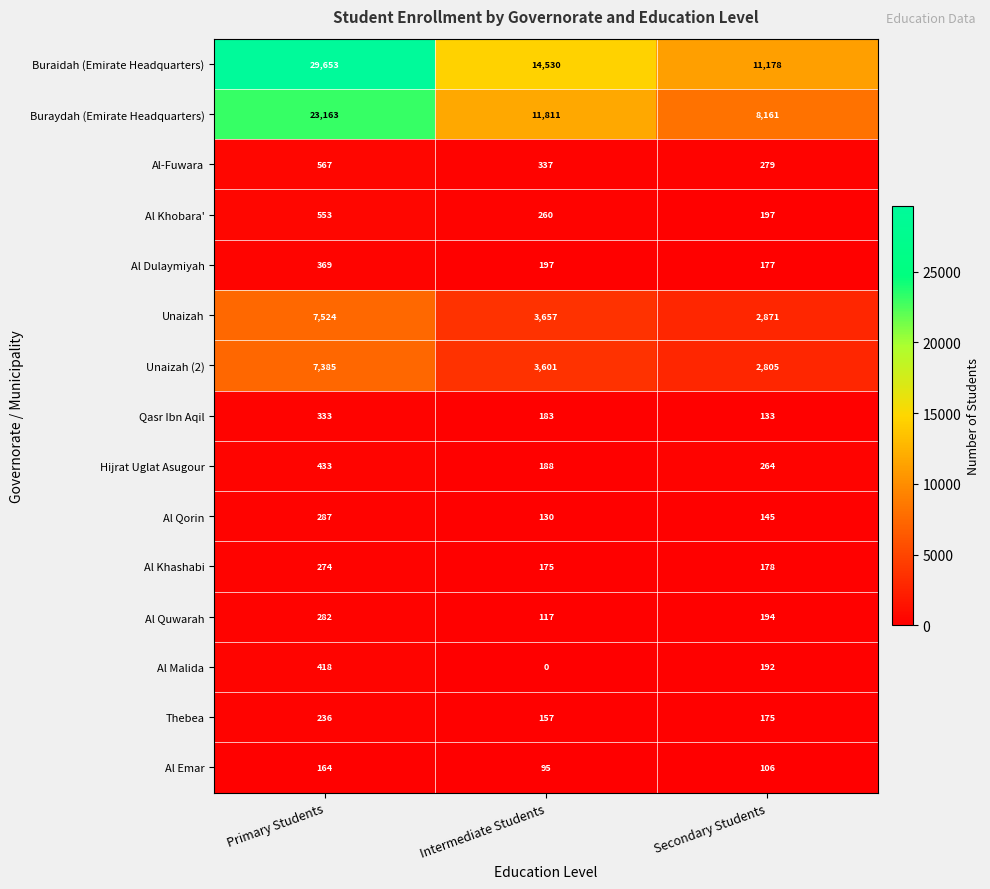

What is the total value across all series at Primary Students?

71641